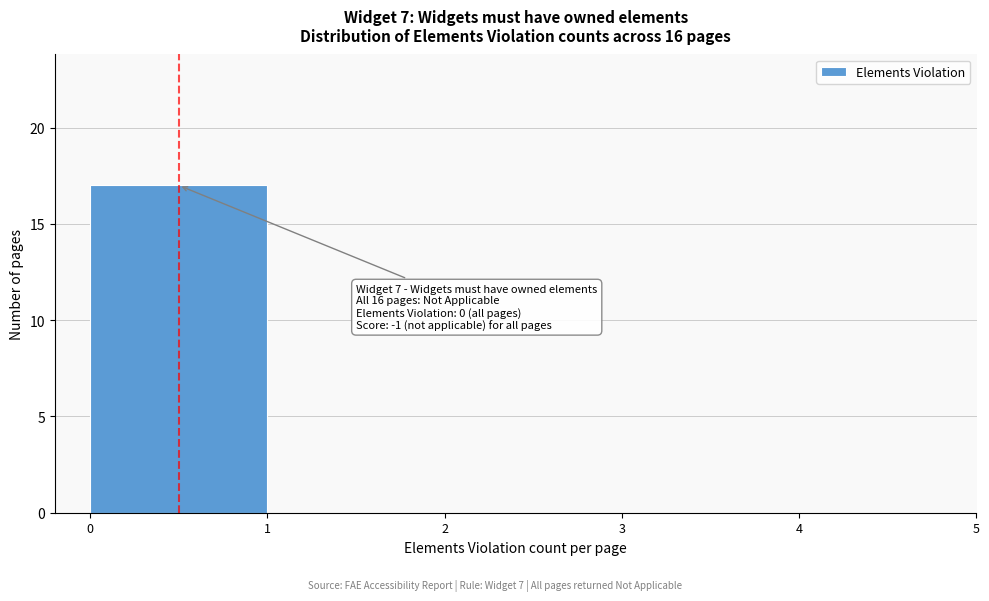

Which range on the x-axis has the tallest bar?

0 to 1